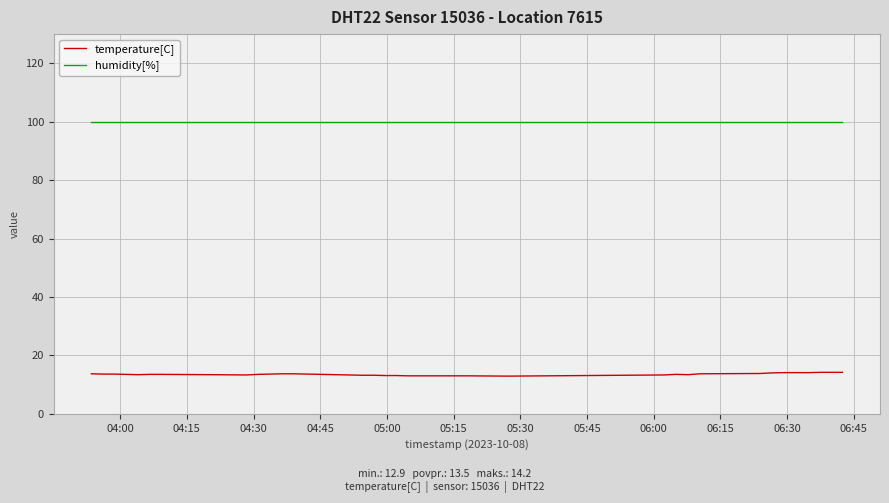

True or false: temperature[C] and humidity[%] cross at least once.

False